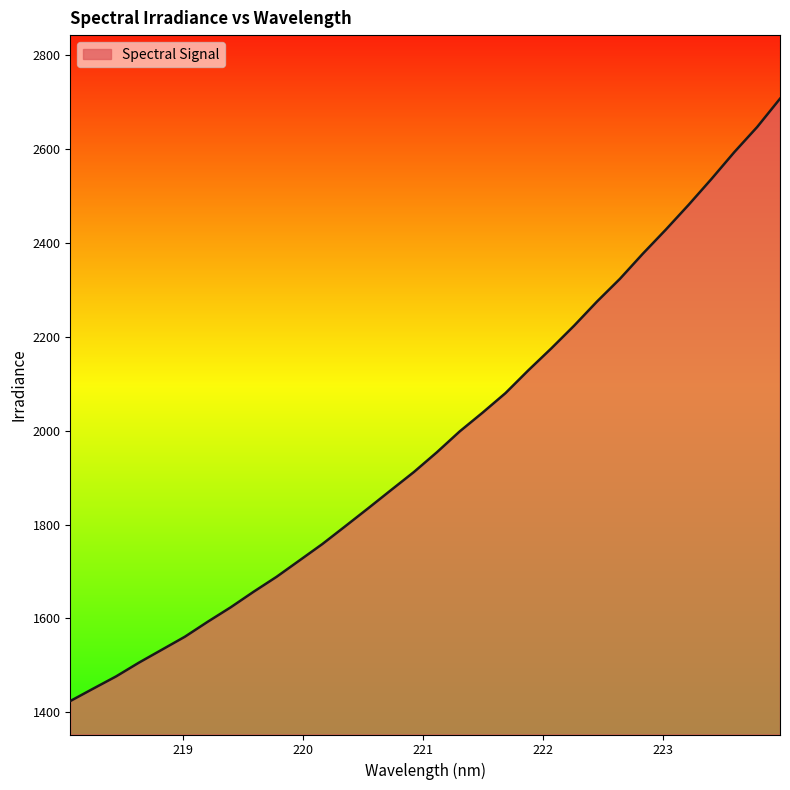

What is the greatest value displayed?

2706.2